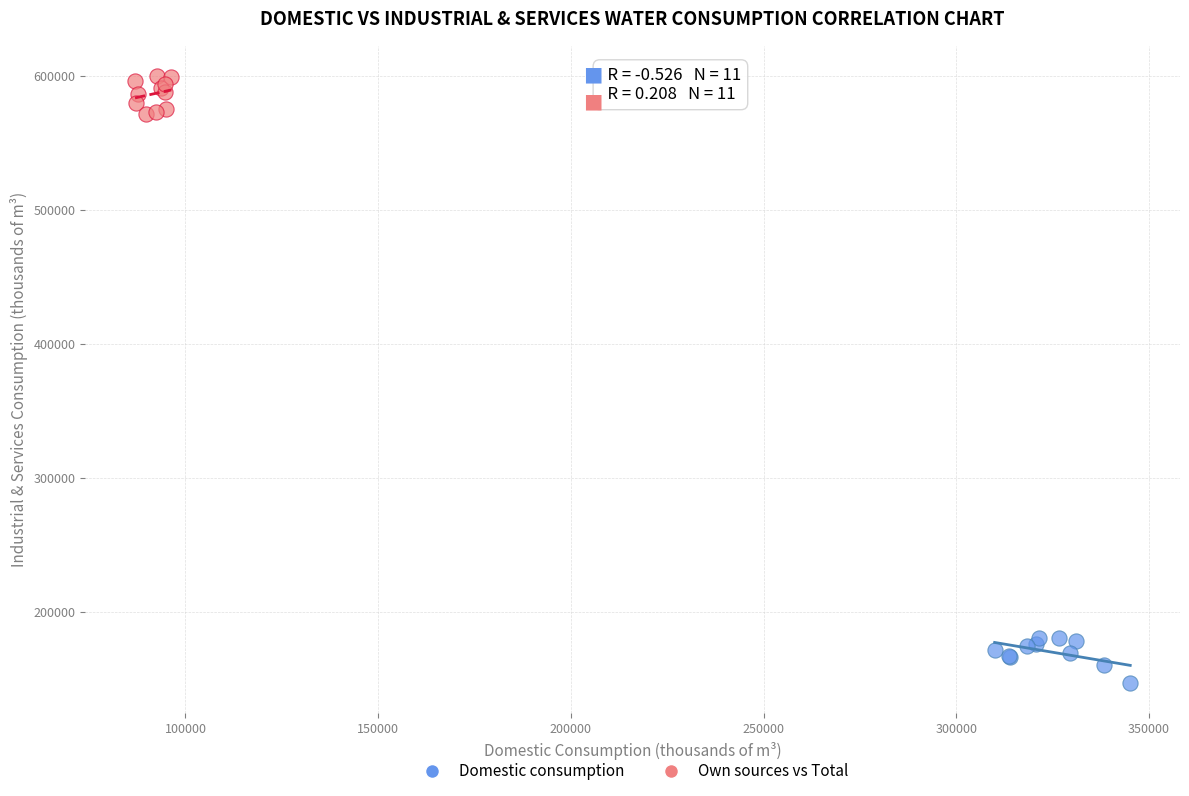

Which series reaches the maximum Y coordinate?

Own sources vs Total